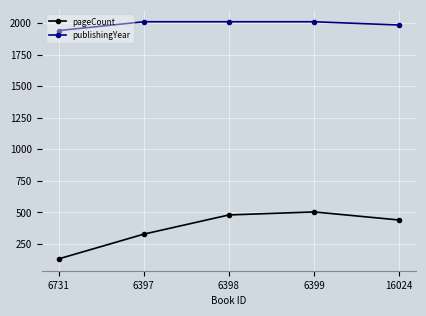

Which series has the largest total across all categories?

publishingYear